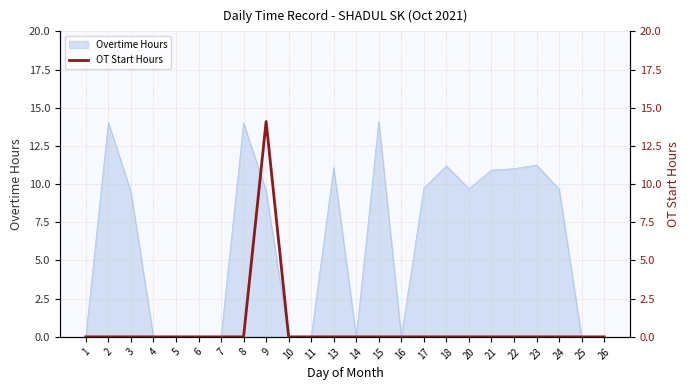

What is the sum of all values?

14.1